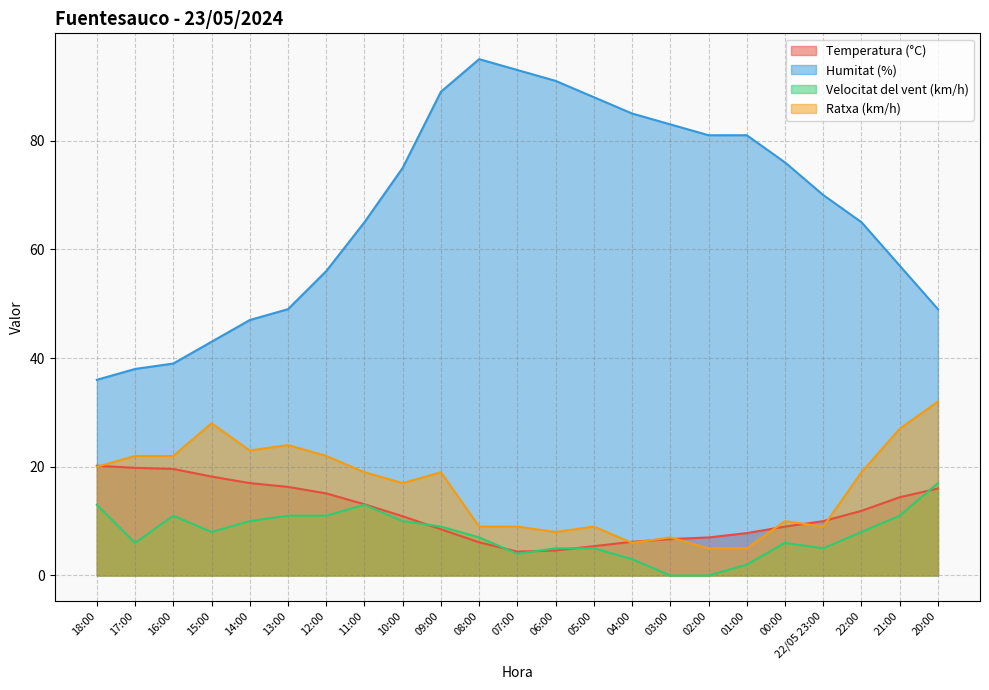

How many lines are shown in the chart?

4